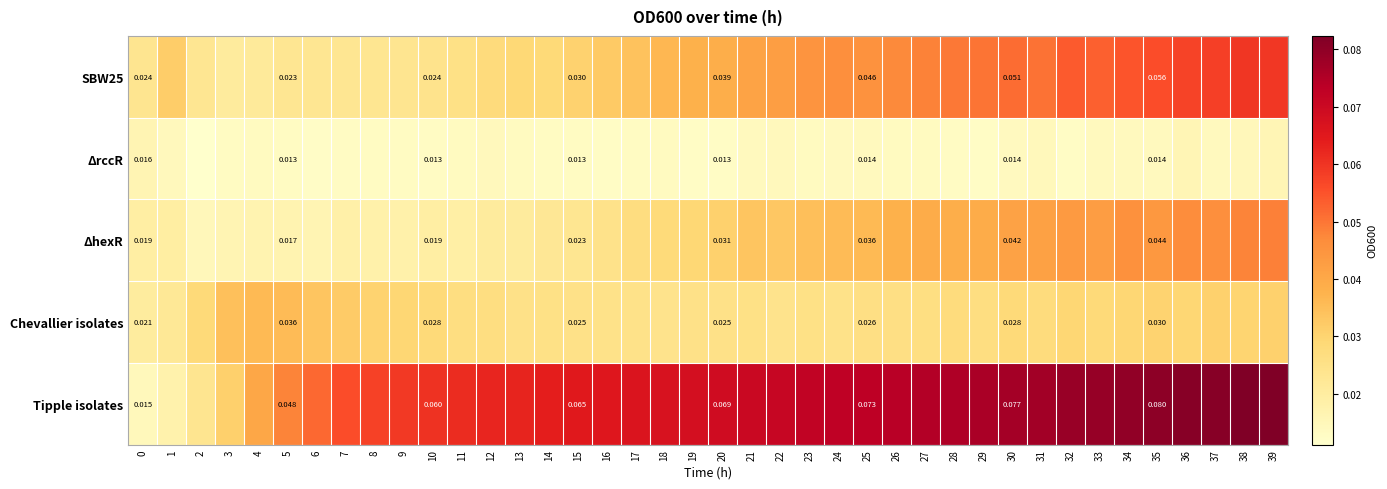

What is the maximum value shown in the chart?

0.1